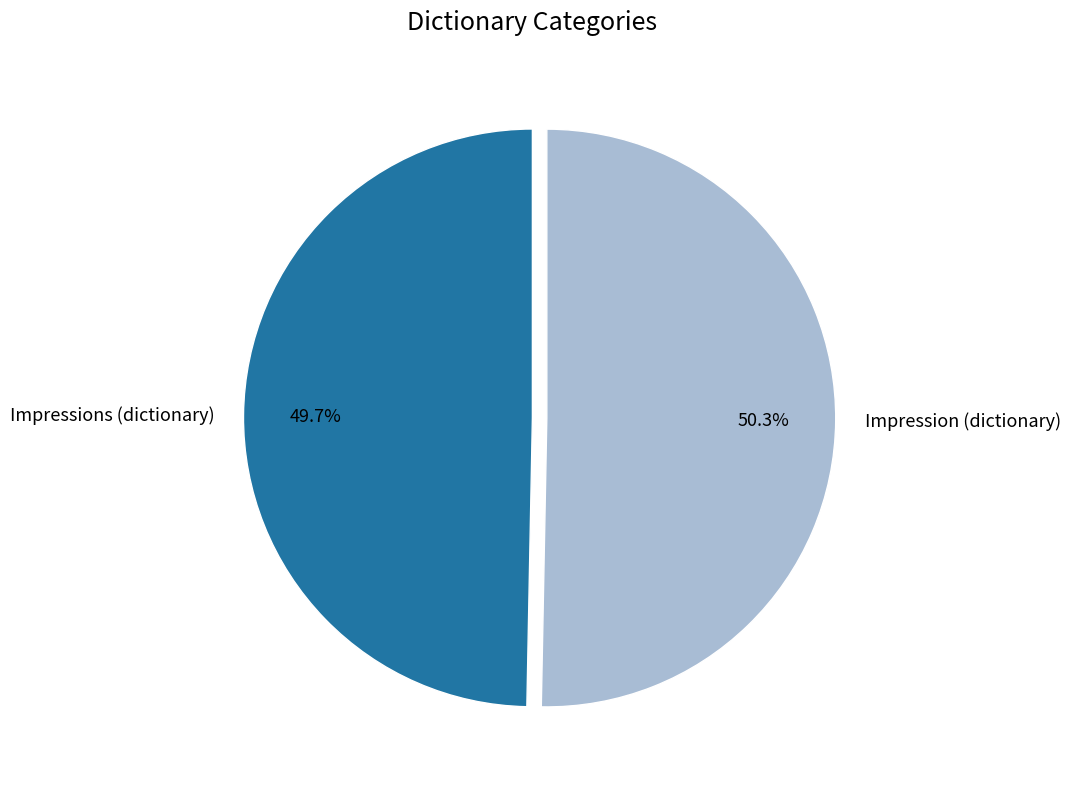

Does any single category account for the majority?

Yes